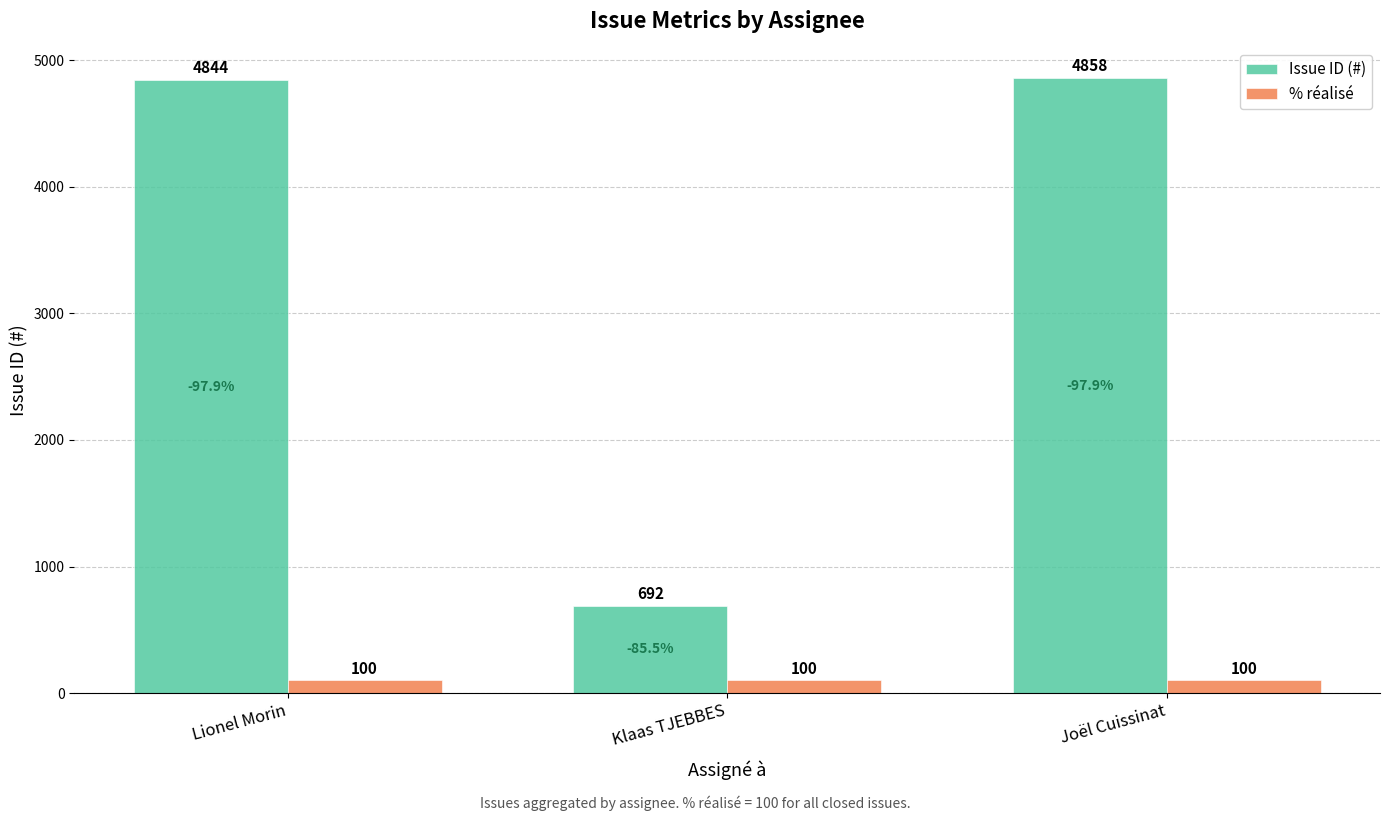

What is the sum of the % réalisé values at Joël Cuissinat and Lionel Morin?

200